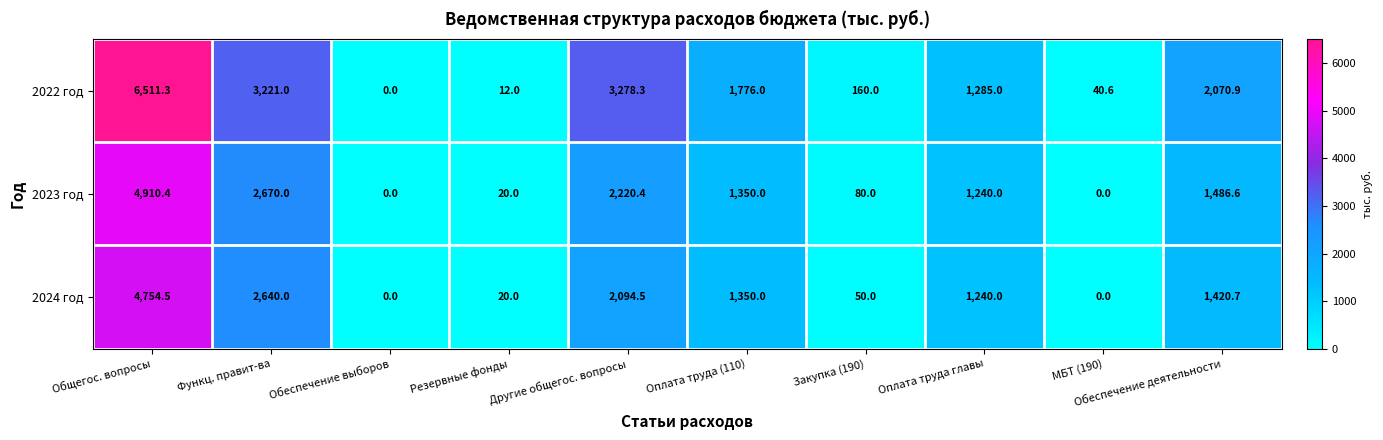

Is it true that 2024 год equals 3846.7 at Функц. правит-ва?

False